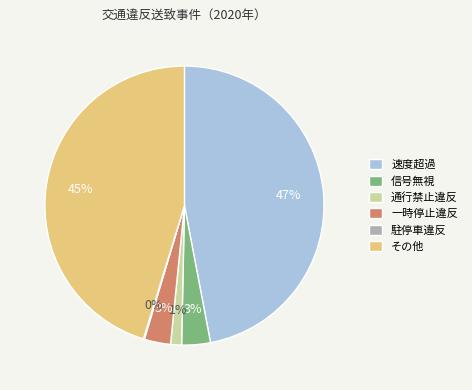

To the nearest percent, what portion does その他 represent?

45%